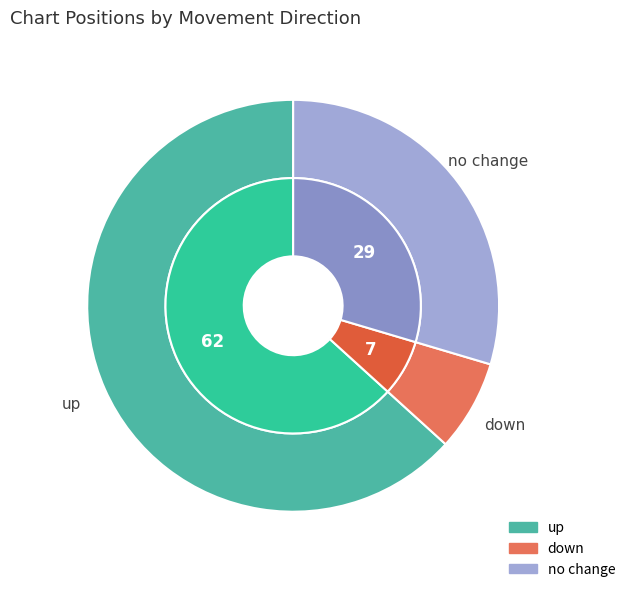

How much of the chart is everything except down?

92.9%